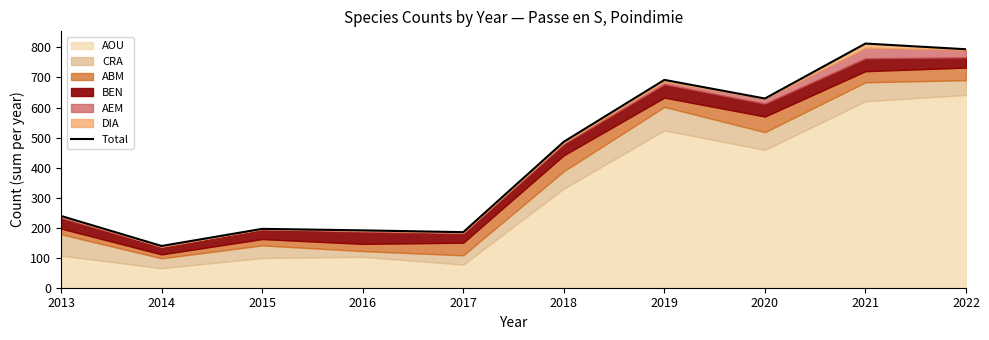

True or false: there are more than 0 points higher than both neighbors.

True